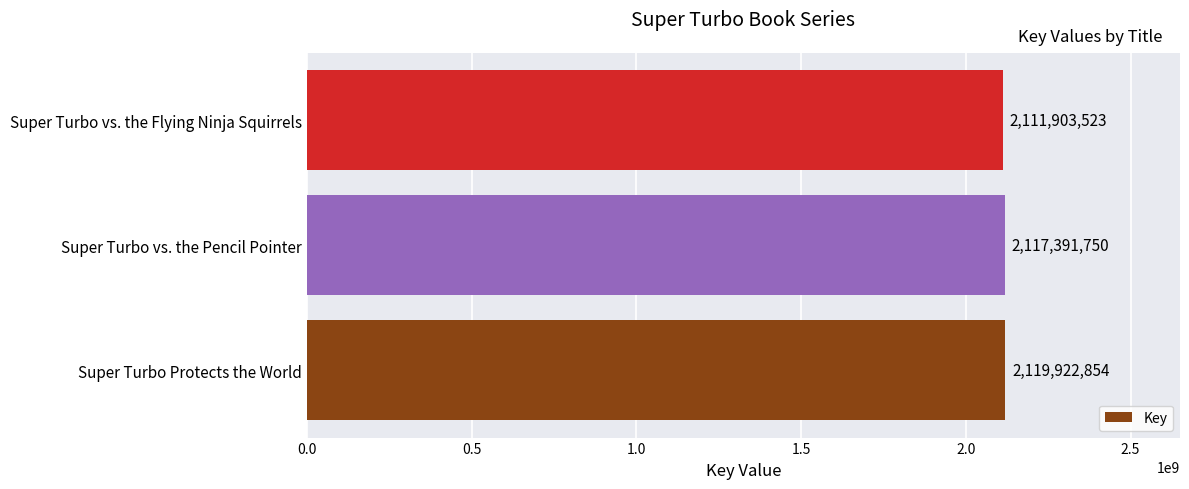

How many bars are there in total?

3